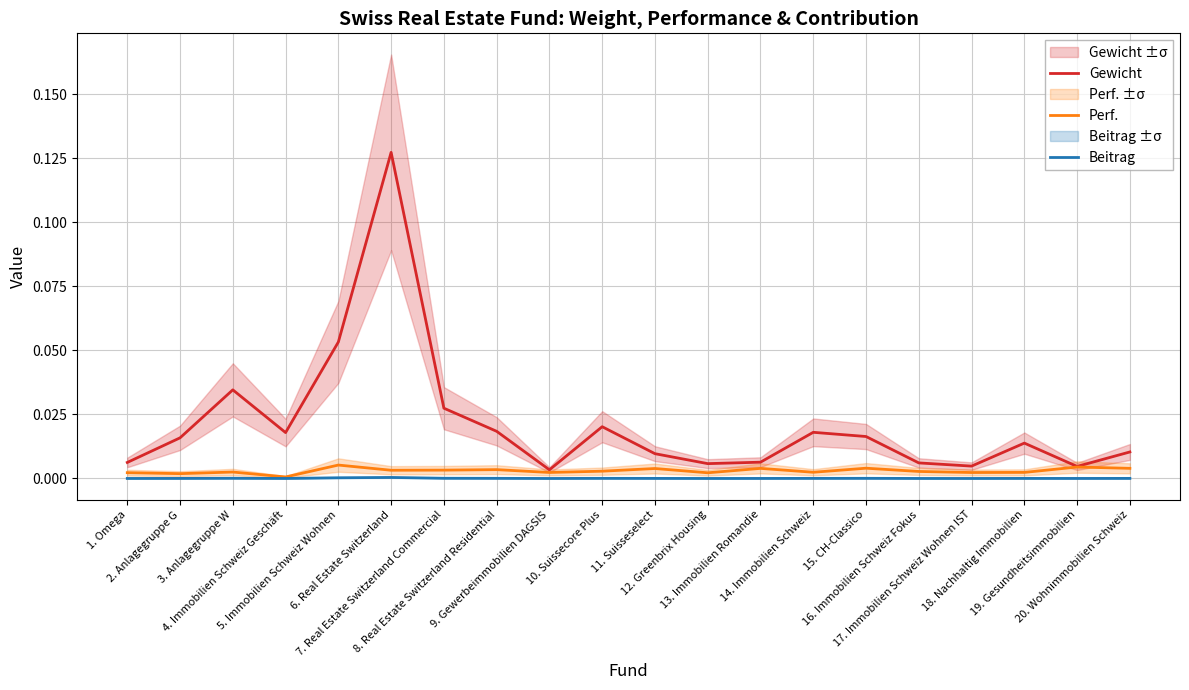

At which label does Perf. reach its peak?

5. Immobilien Schweiz Wohnen